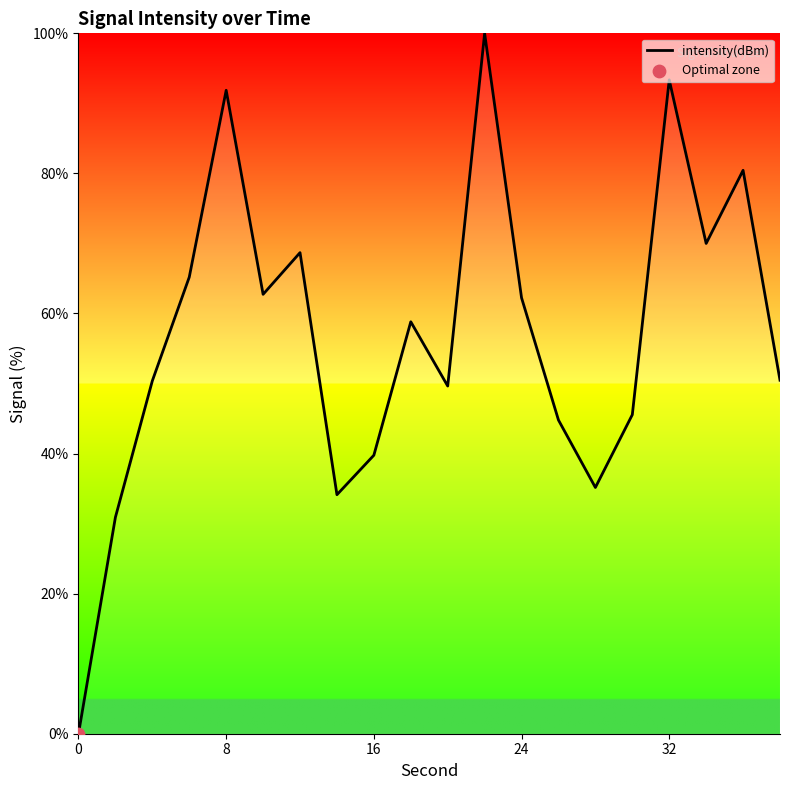

What is the greatest value displayed?

100.0